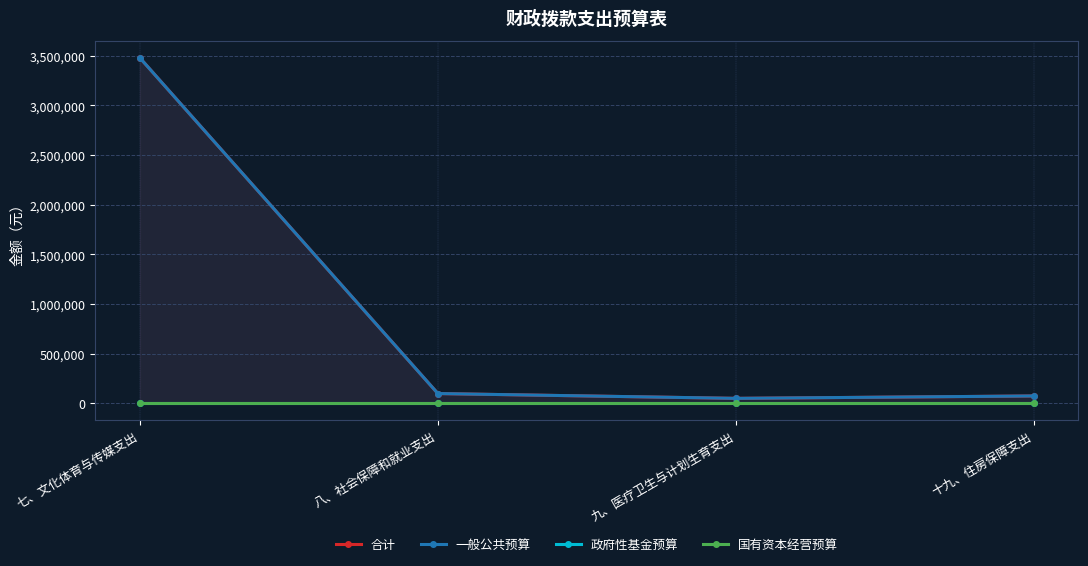

What is the spread (max minus min) of values at 七、文化体育与传媒支出?

3477595.0